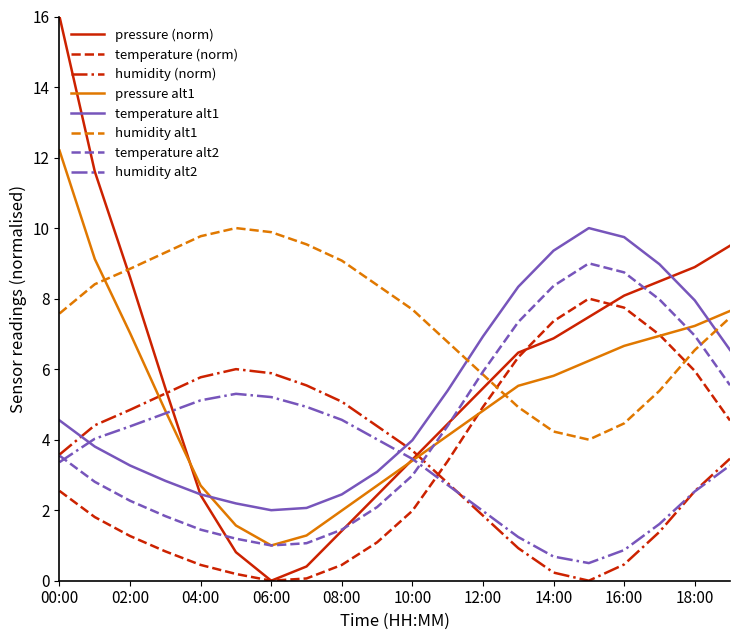

What is the maximum value shown in the chart?

16.0